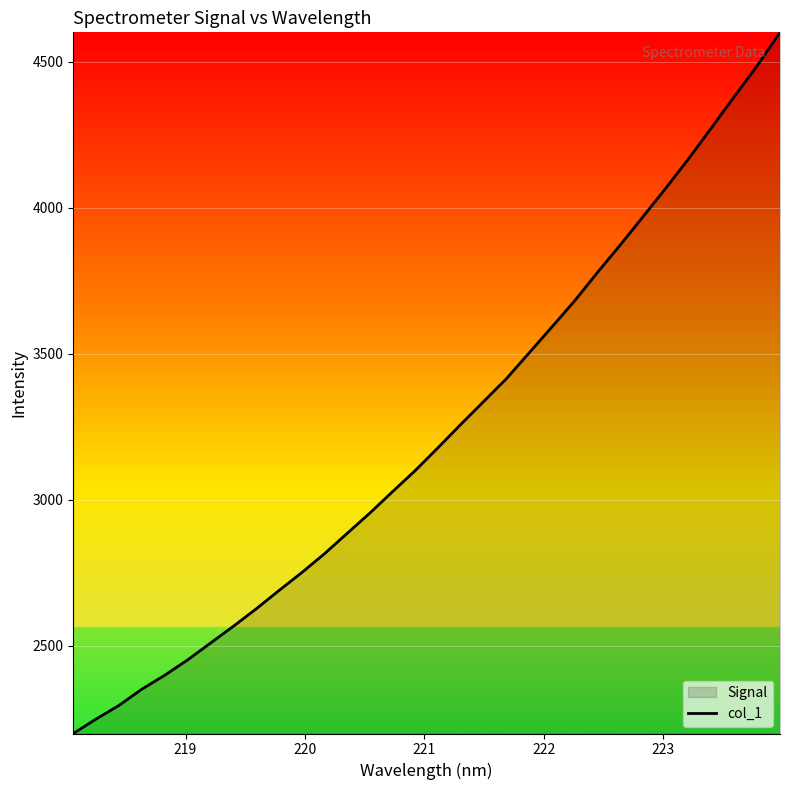

What is the greatest value displayed?

4599.9